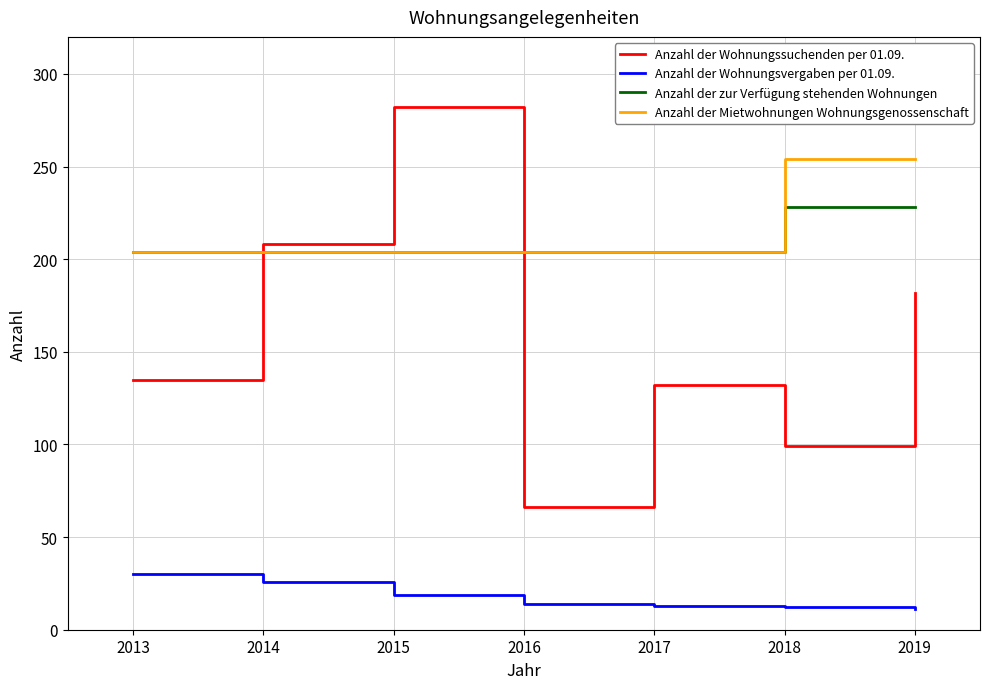

How many categories are shown in the chart?

7